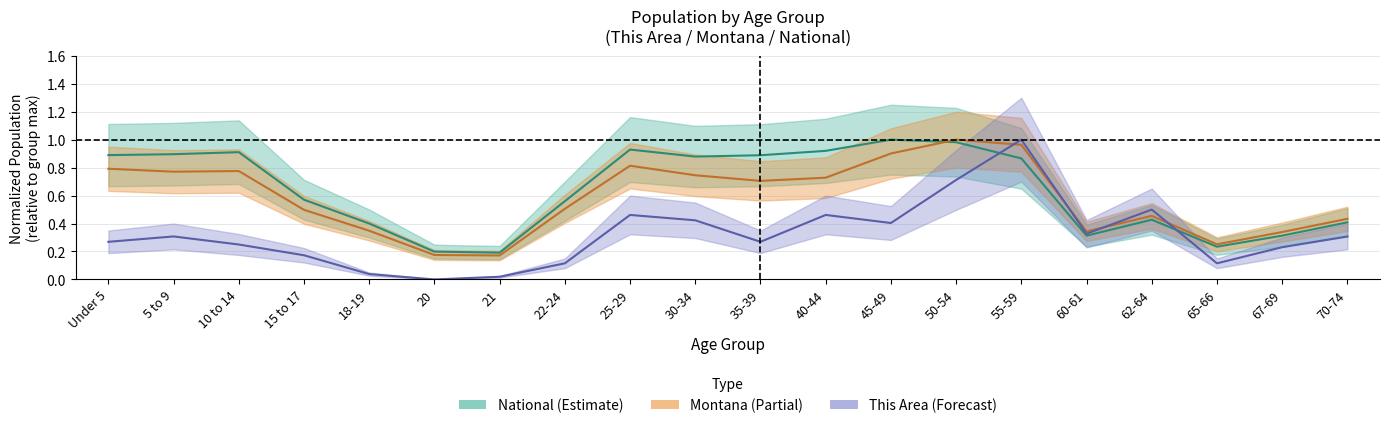

What is the difference between the highest and lowest values at 55-59?

0.1